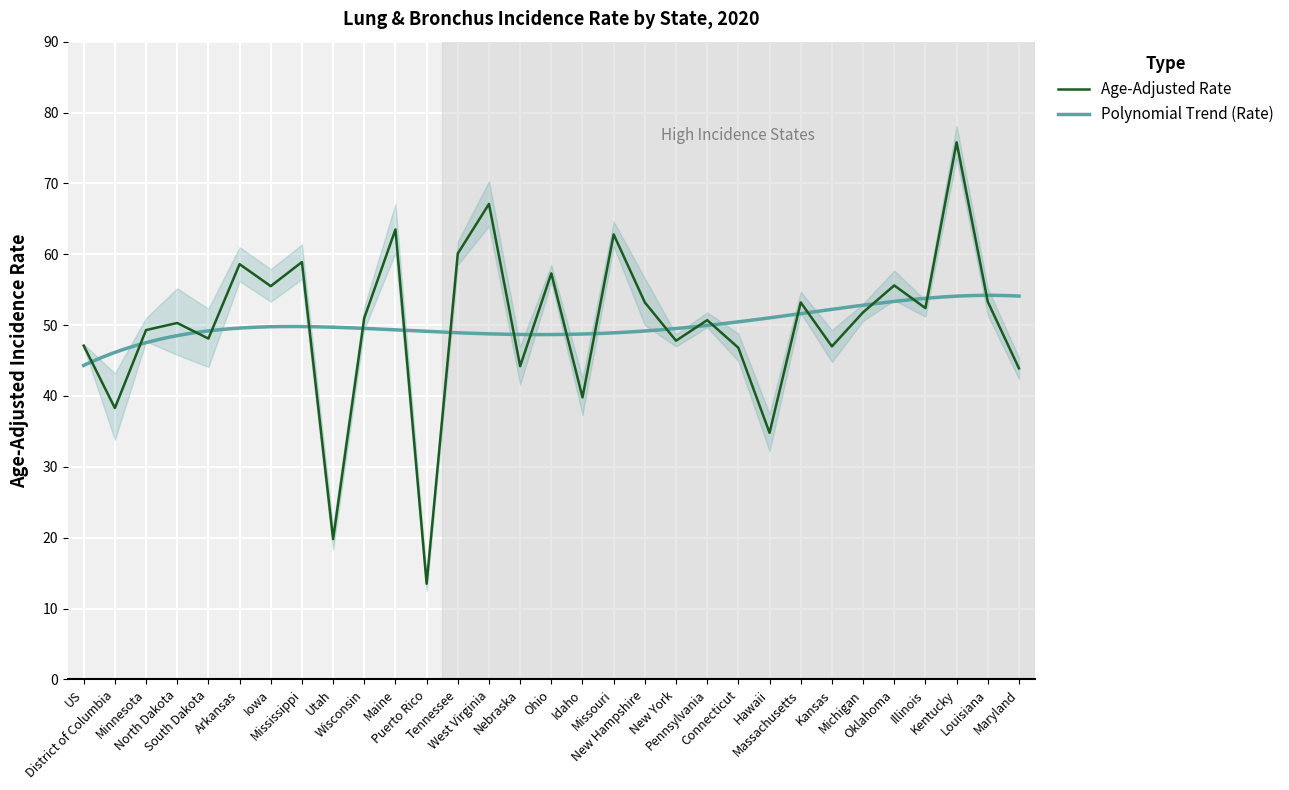

Does the chart display data point markers on the line(s)?

No